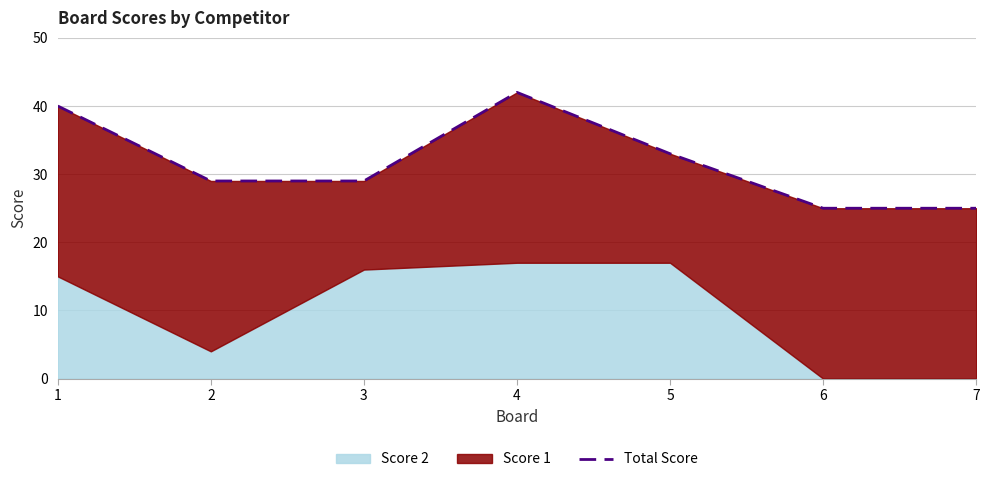

List the labels in order of value, largest first.

4, 1, 5, 2, 3, 6, 7